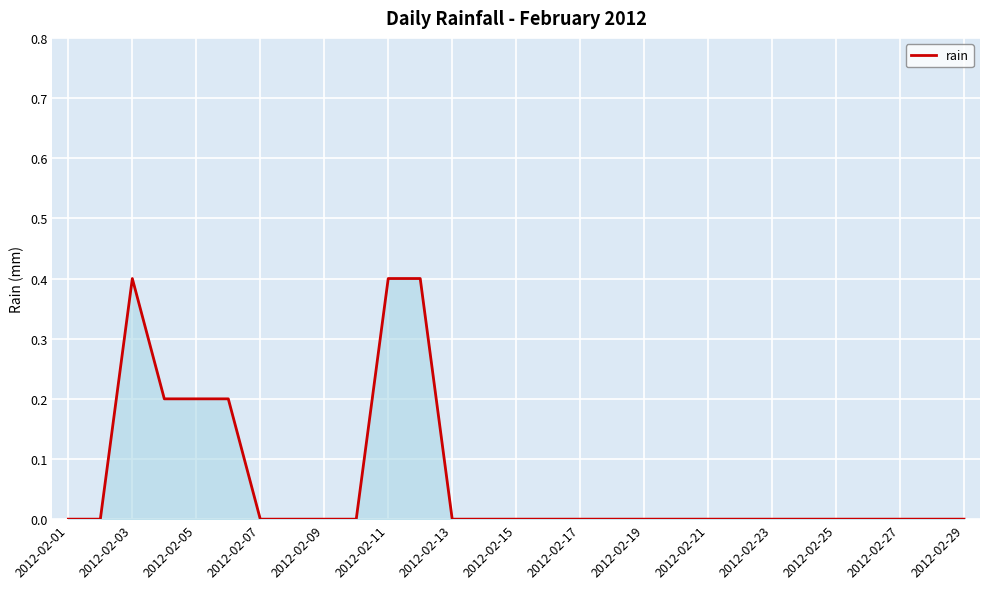

What is the maximum value shown in the chart?

0.4